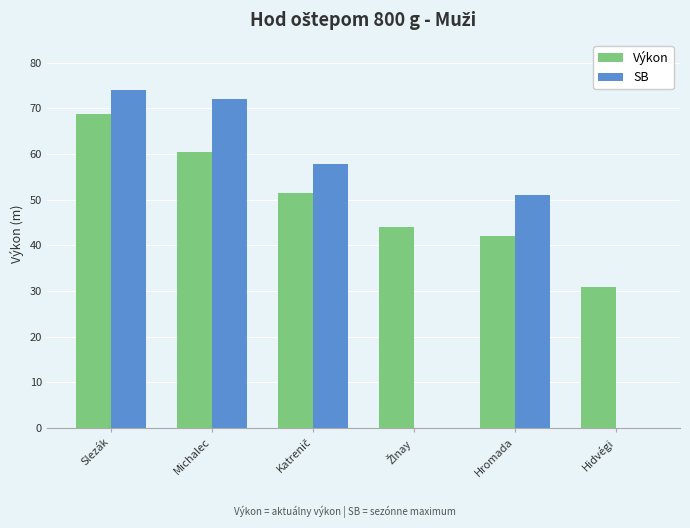

At which label does SB first exceed 57?

Slezák